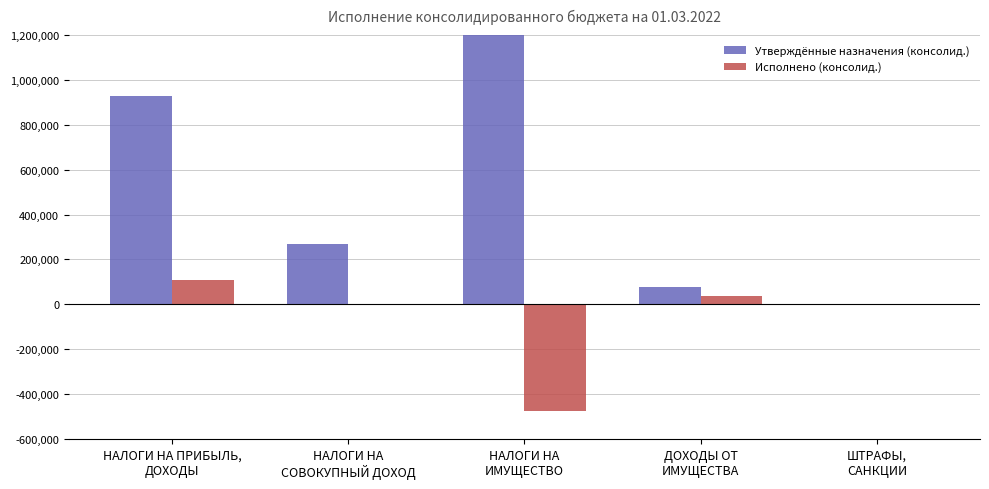

How many data points in Утверждённые назначения (консолид.) are above 268000?

2